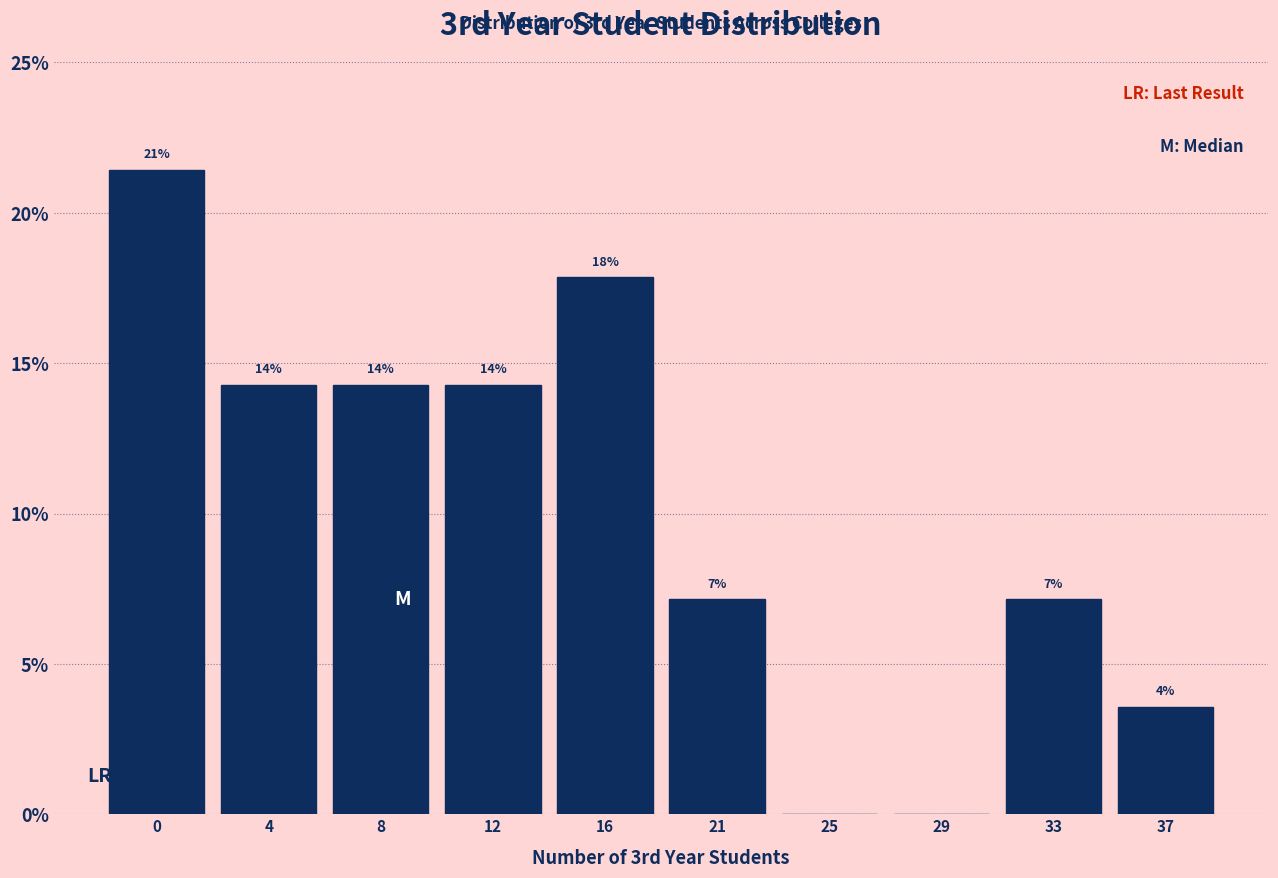

Are the bars horizontal?

No